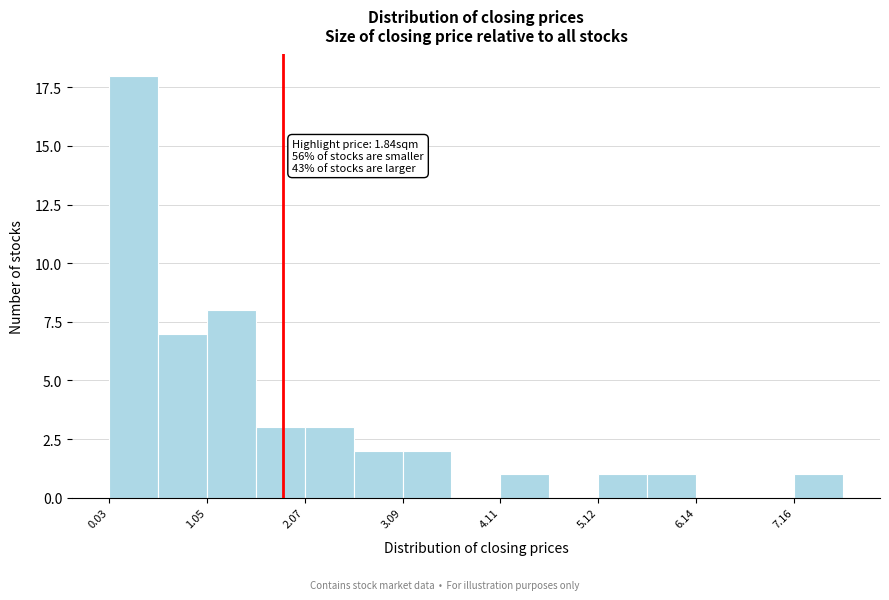

Around what value on the x-axis is the tallest bar? Give the approximate position of its centre, as read against the axis.

0.2